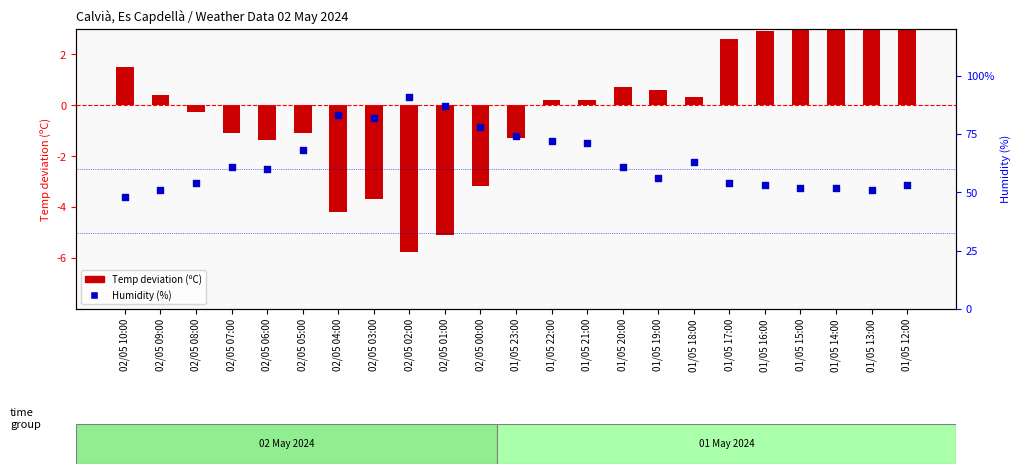

At which category is the sum across all series the highest?

02/05 02:00